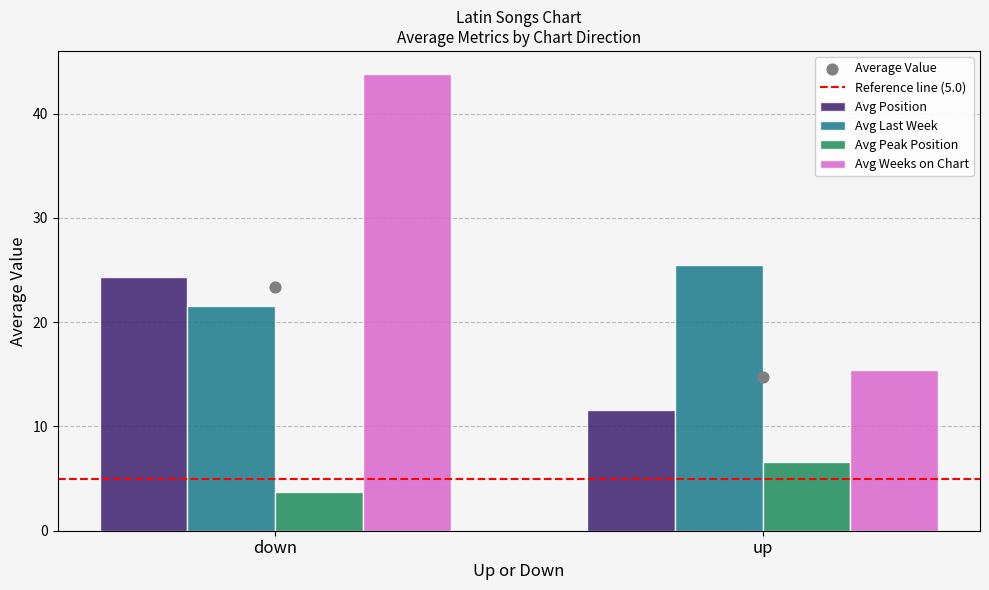

Which series contains the lowest Y value?

Avg Peak Position